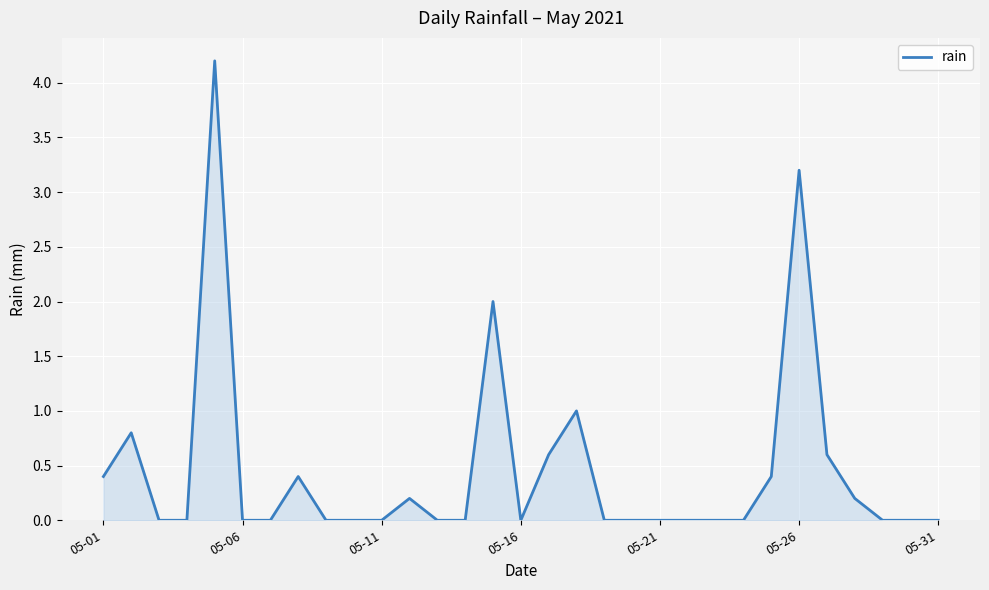

What is the greatest value displayed?

4.2